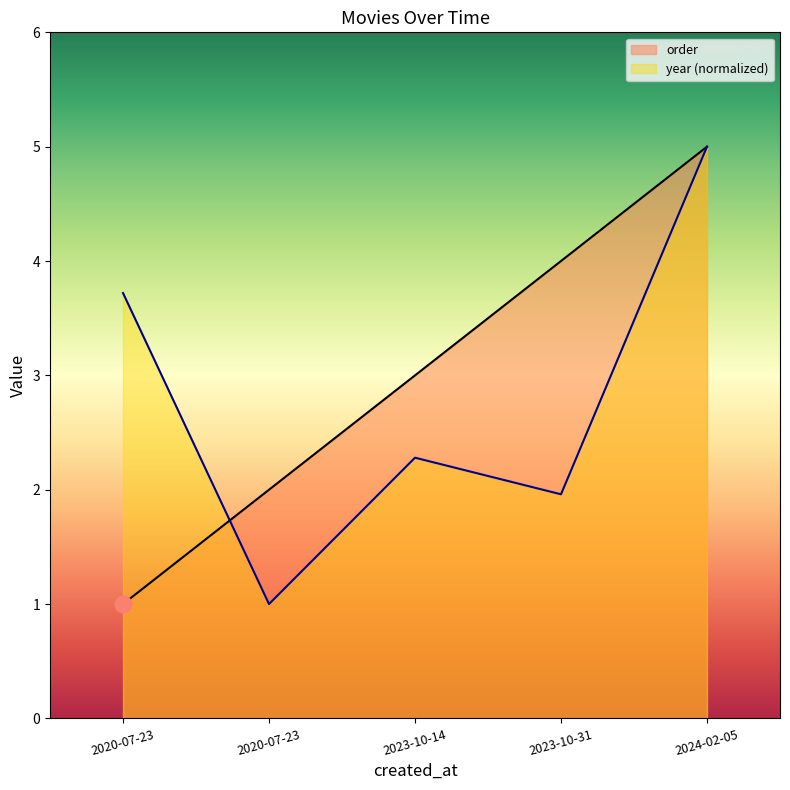

Which category has the highest value in the order series?

2024-02-05